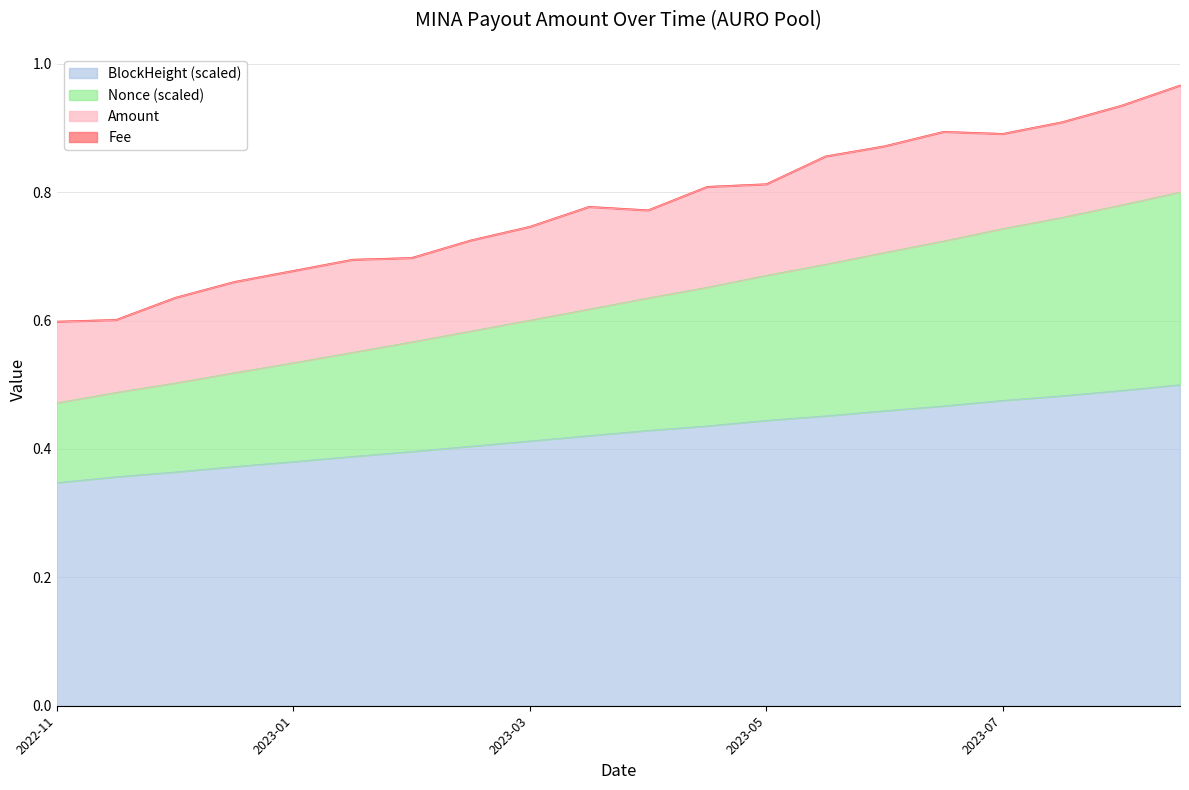

True or false: BlockHeight_norm has more than 0 points higher than both neighbors.

False